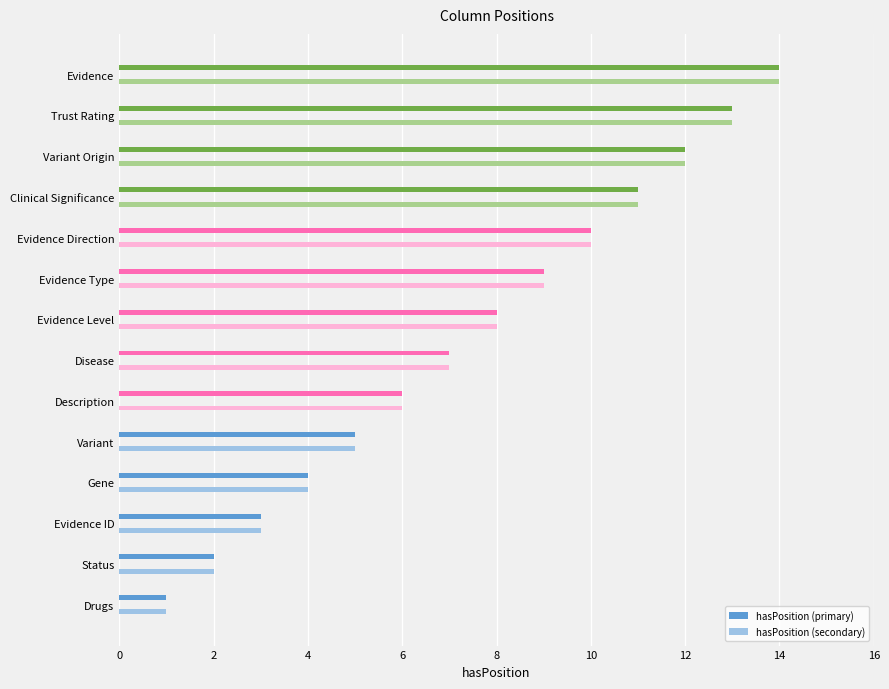

Is it true that hasPosition (secondary) equals 6 at Trust Rating?

False